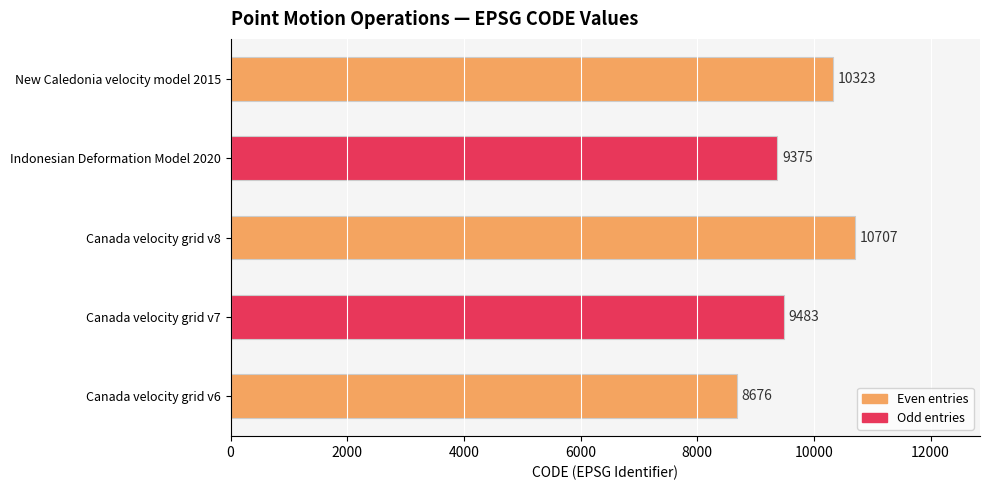

How many bars are there in total?

5